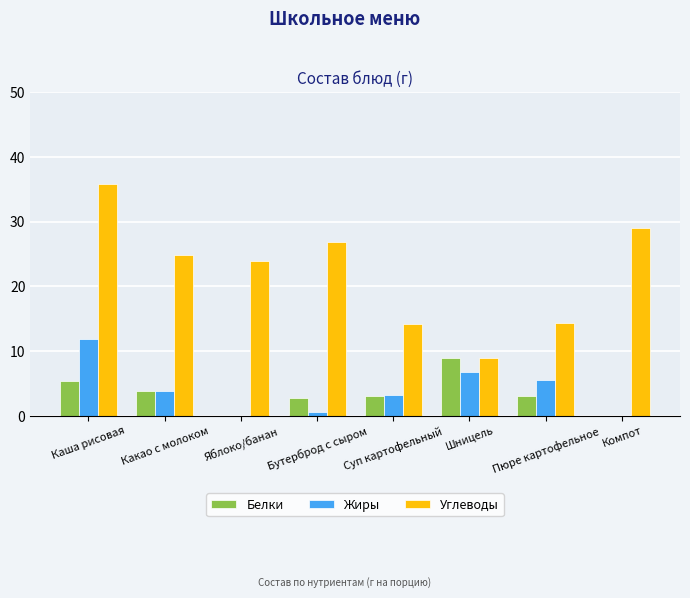

What is the sum of all Жиры values?

31.9